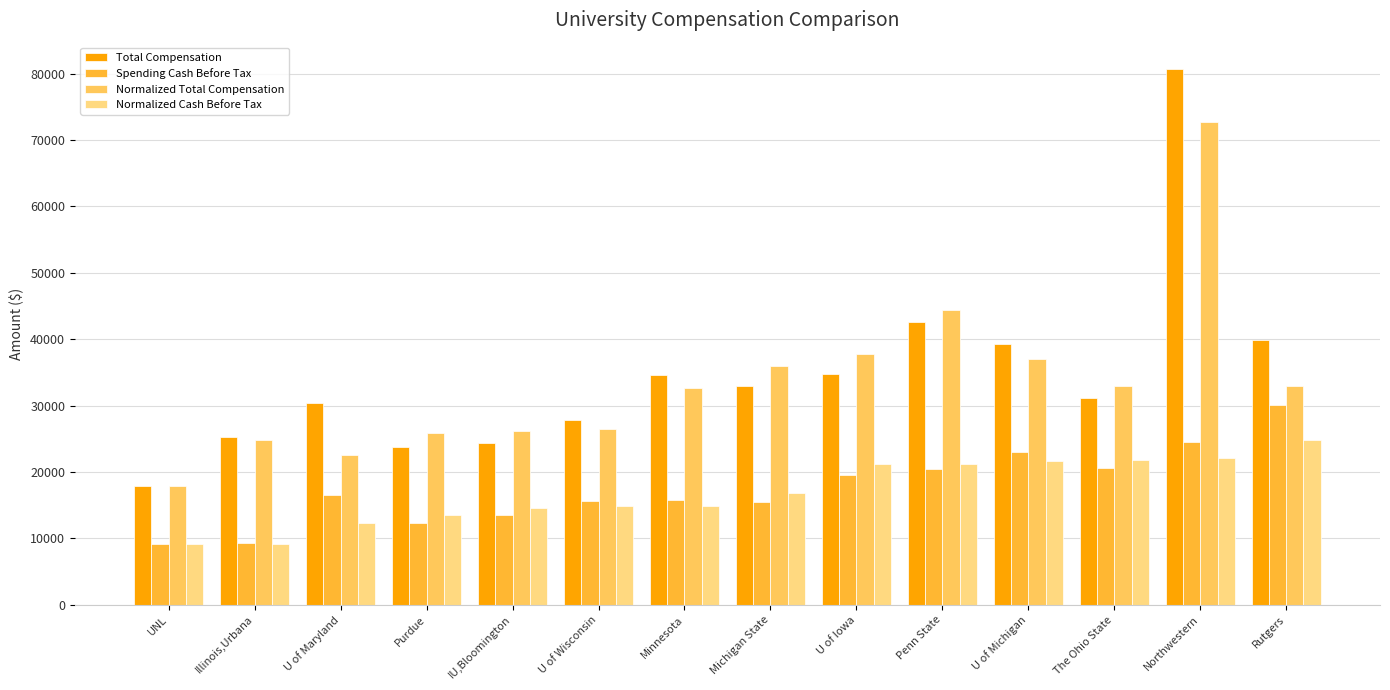

What is the total value across all series at Purdue?

75596.8